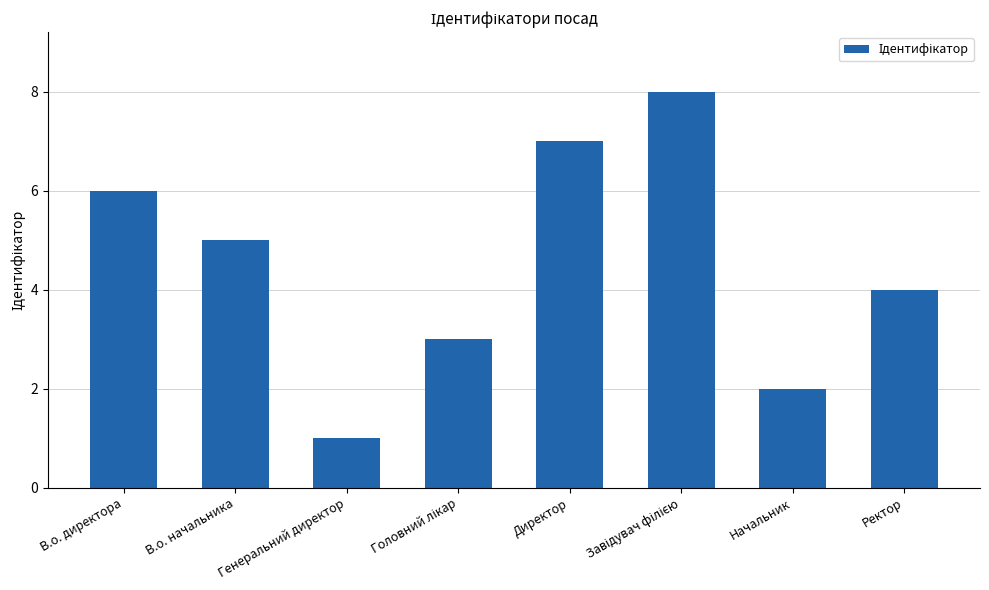

True or false: the data shows 1 at Генеральний директор.

True